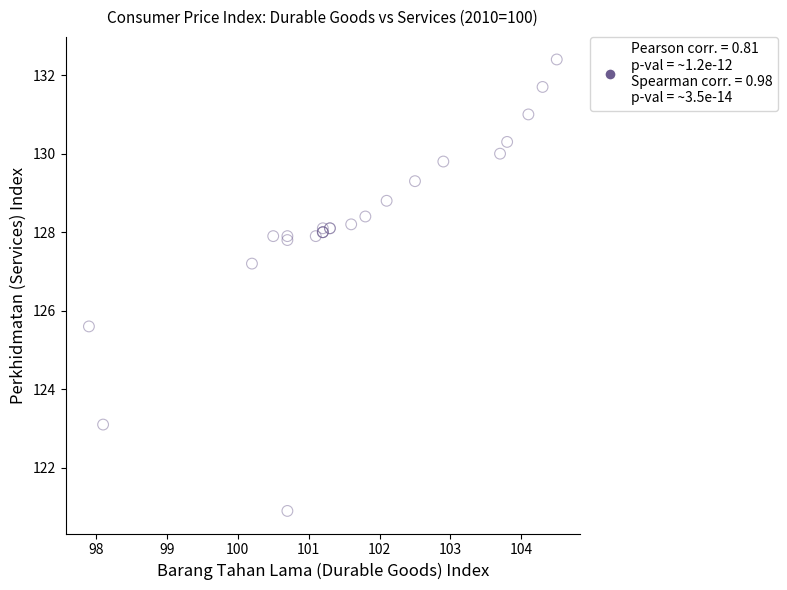

What Y value in the scatter plot is closest to 126?

125.6